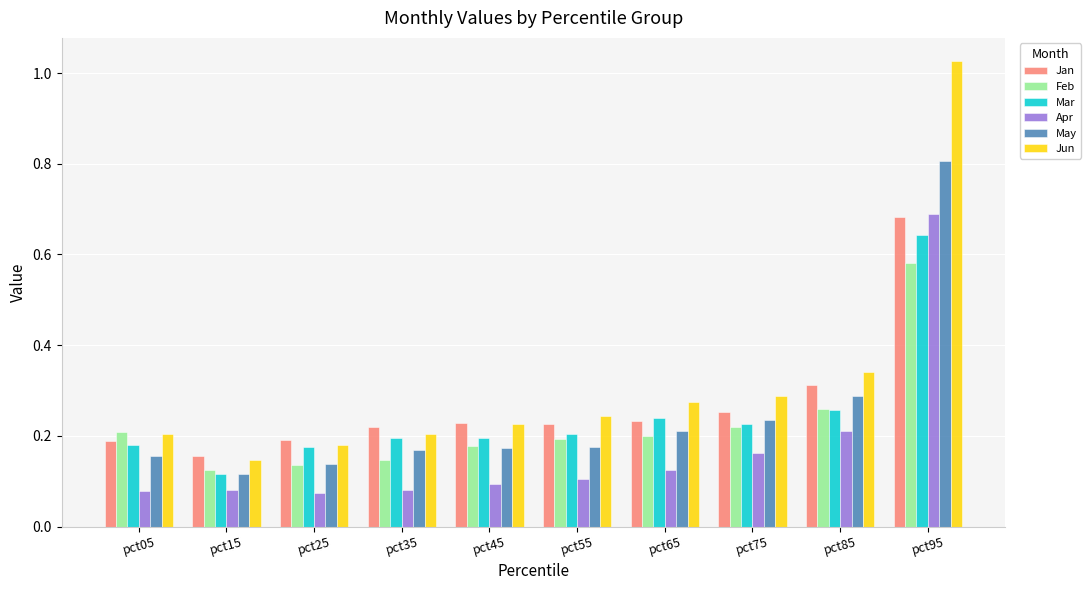

Where is Jun nearest to the value 0?

pct15